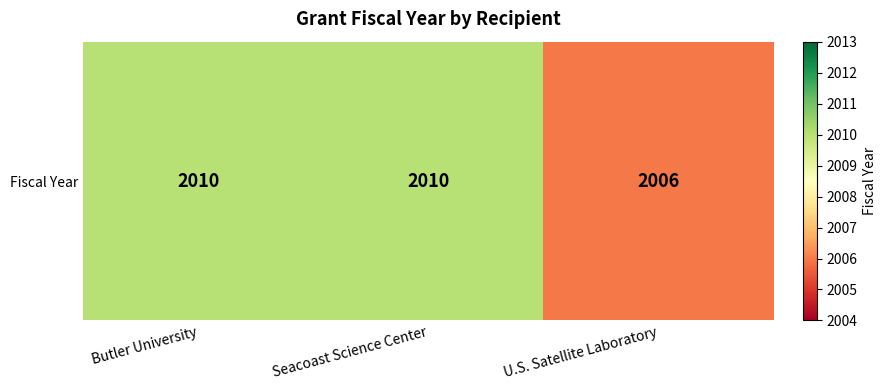

Reading left to right, list all the values displayed in this chart.

Butler University=2010	Seacoast Science Center=2010	U.S. Satellite Laboratory=2006